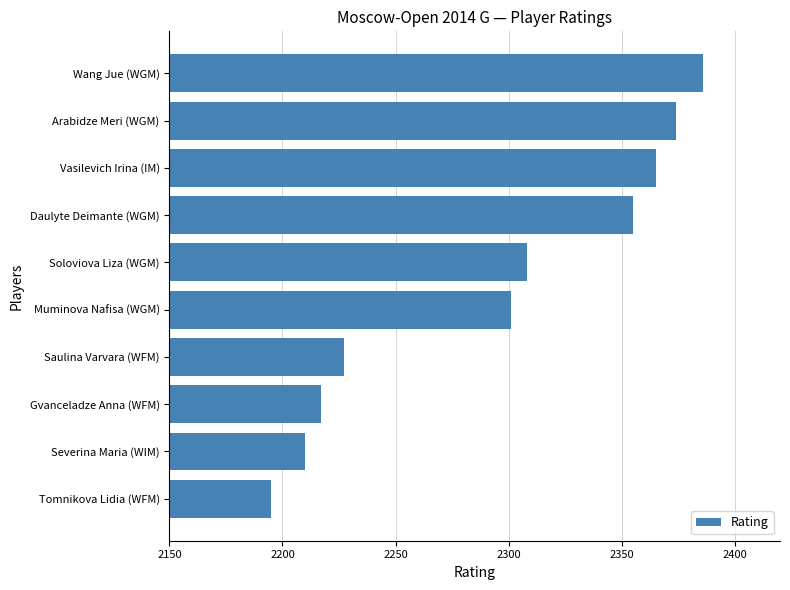

At which category does the chart reach its minimum across all series?

Tomnikova Lidia (WFM)